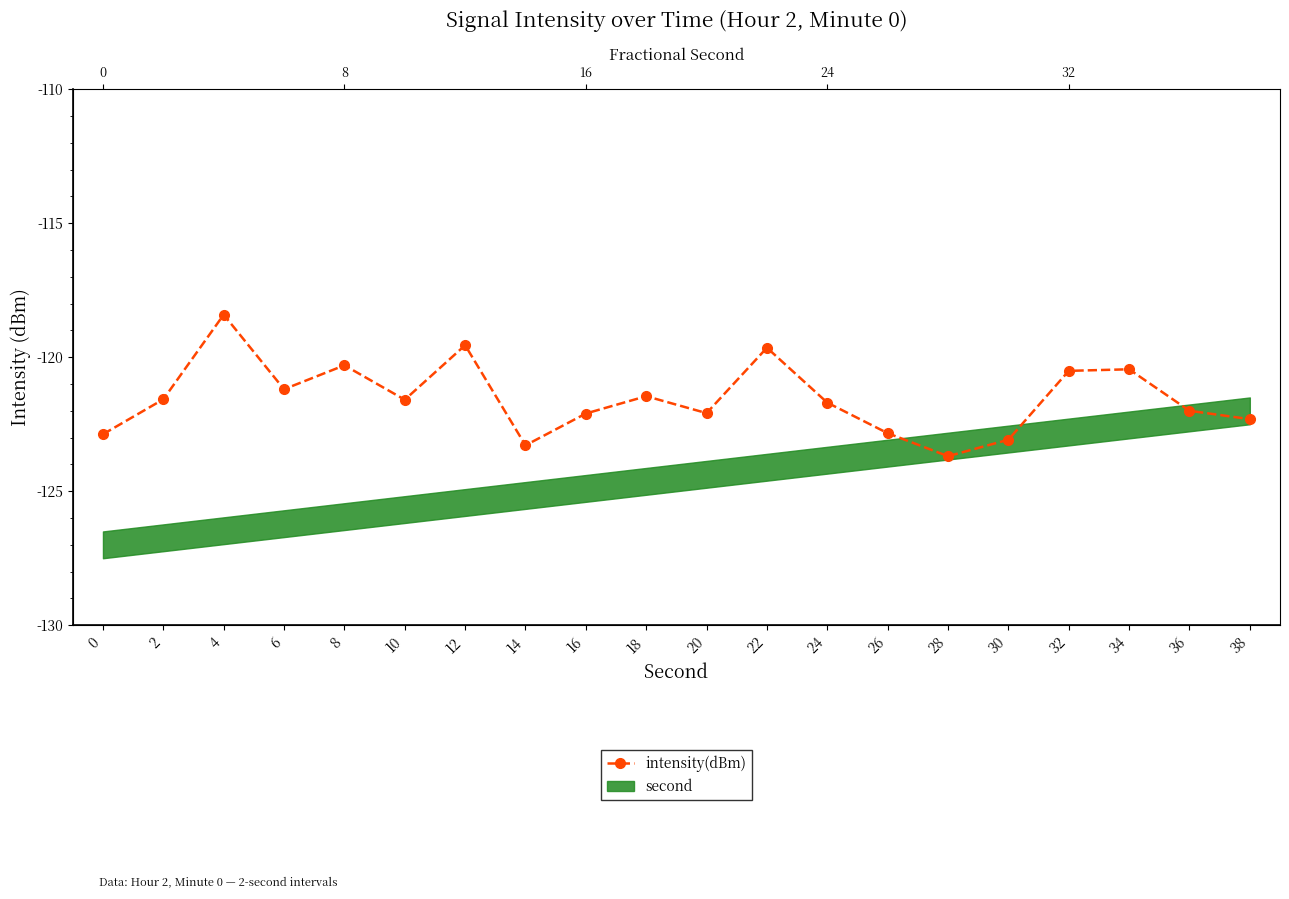

What is the difference between the maximum and minimum values?

5.3